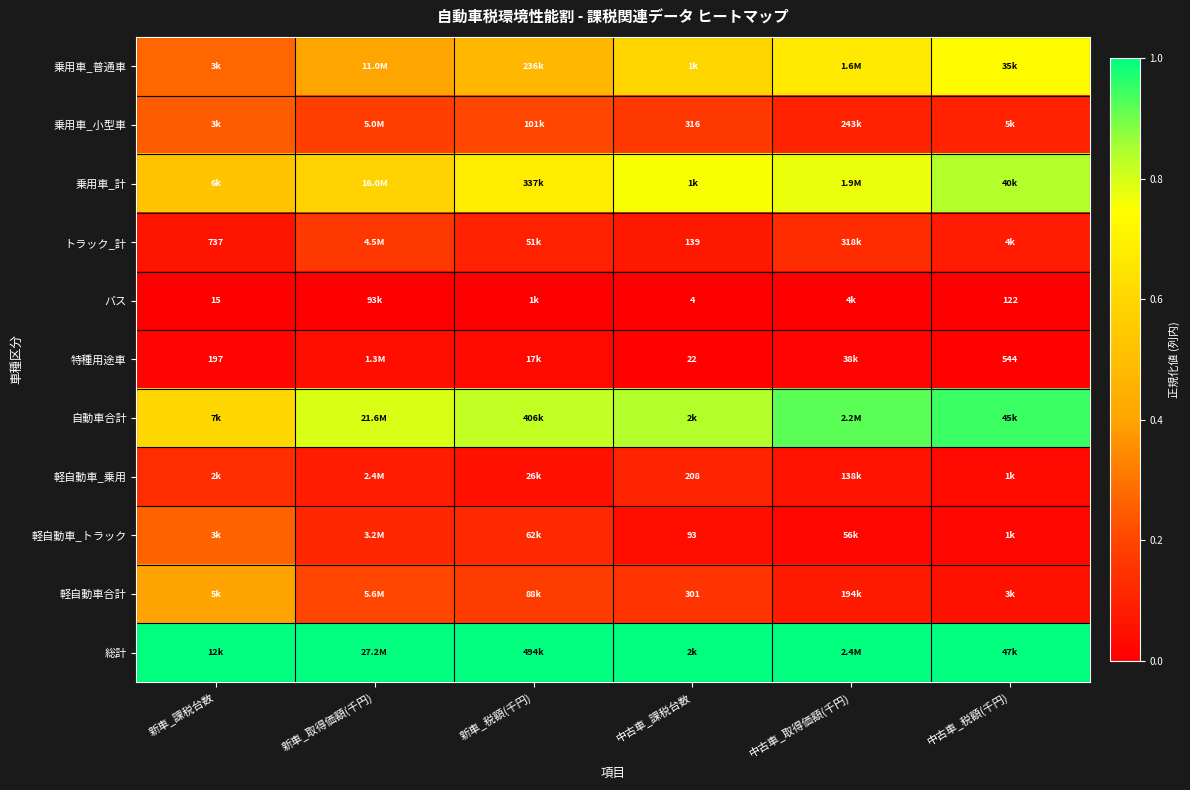

True or false: 乗用車_普通車 has a value of 0.1 at 新車_税額(千円).

False